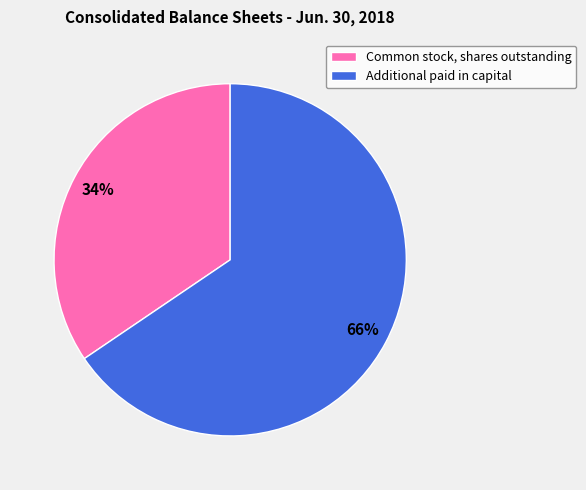

To the nearest percent, what portion does Common stock, shares outstanding represent?

34%